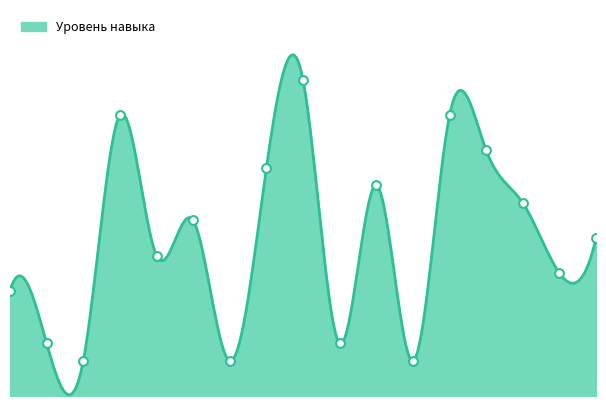

What is the change in value from 4 to 8?

-3